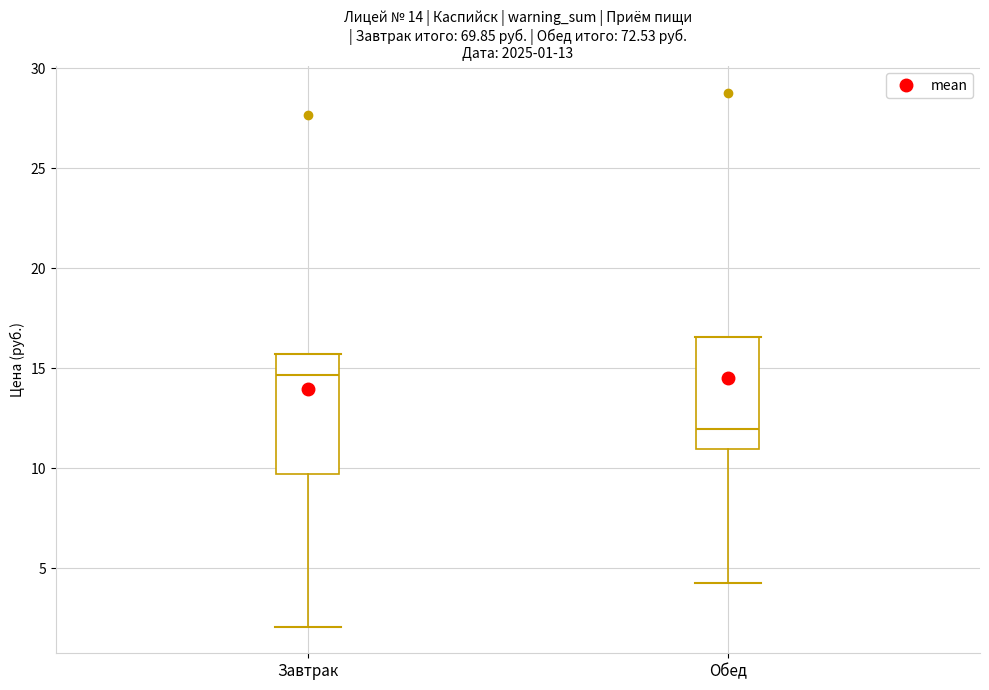

Which box has the lowest median line?

Обед